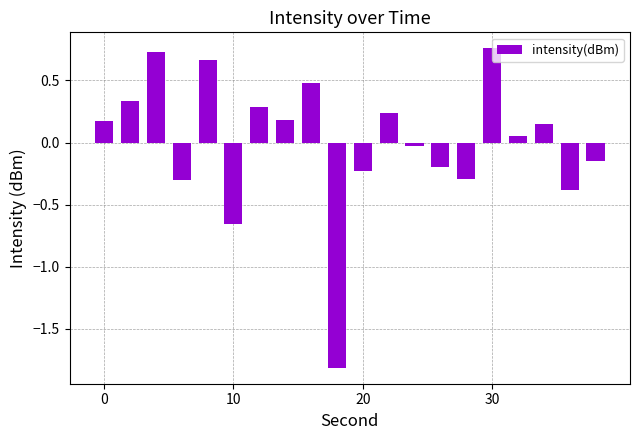

What is the difference between the second highest and minimum values?

2.5